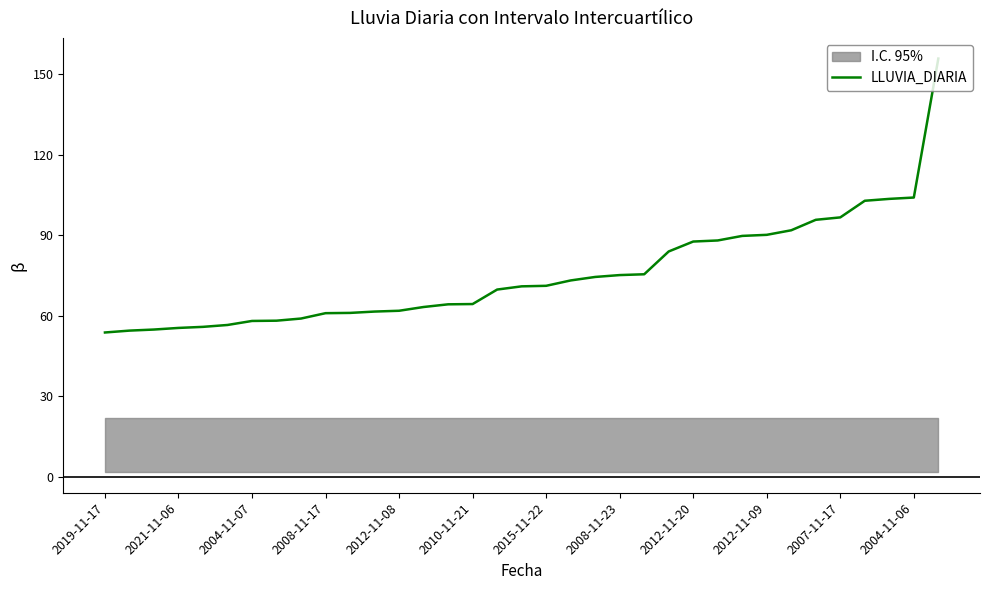

What is the greatest value displayed?

155.8